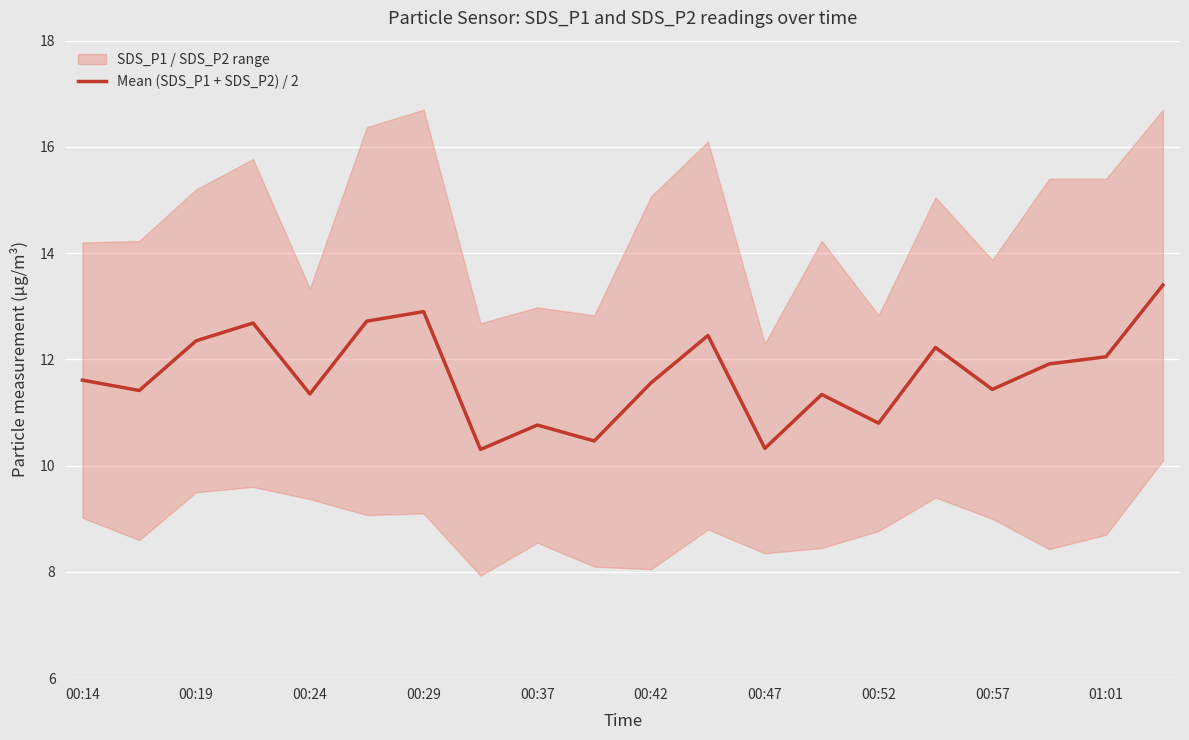

At which label does Mean (SDS_P1 + SDS_P2) / 2 first exceed 11?

00:14